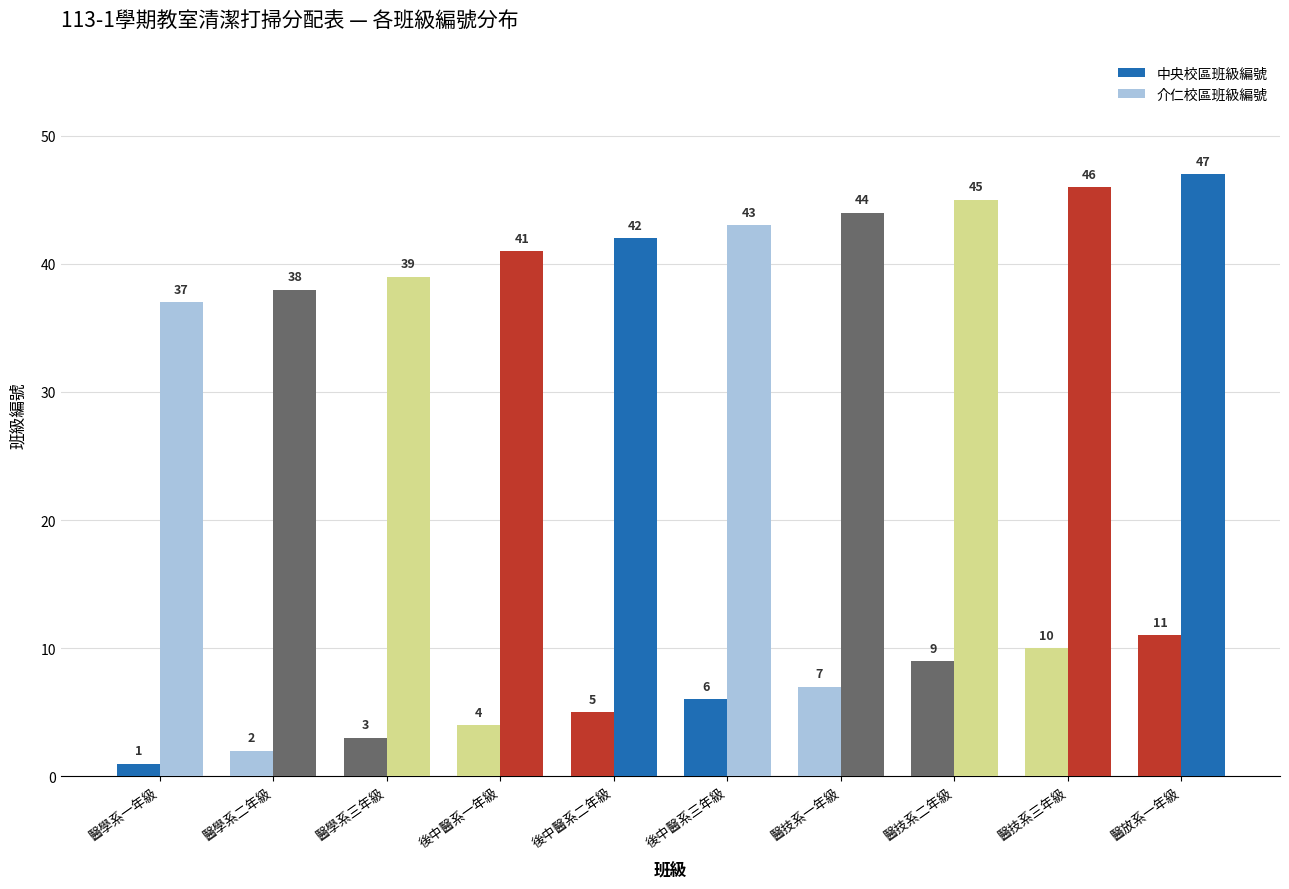

At which label does 介仁校區班級編號 first exceed 43?

醫技系一年級